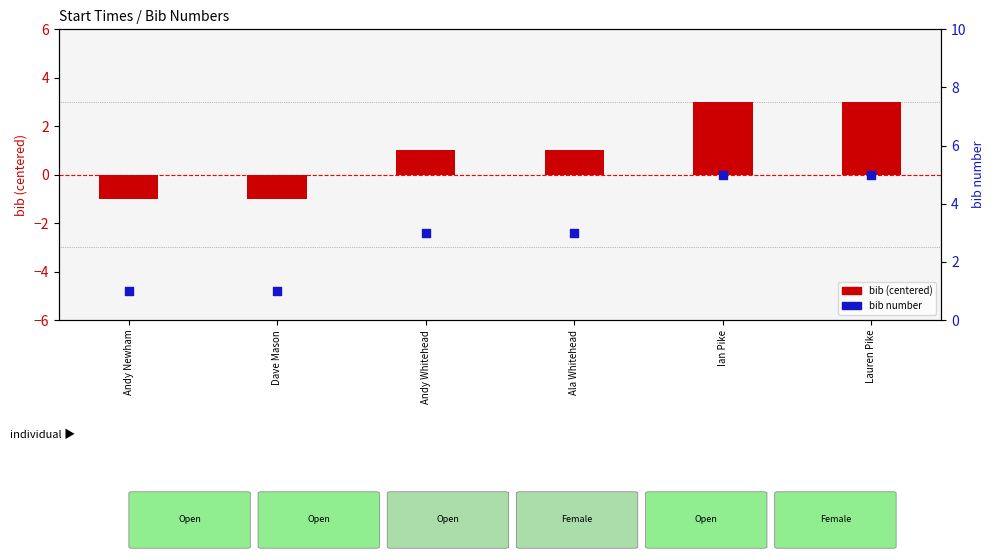

Which series reaches the maximum Y coordinate?

bib number